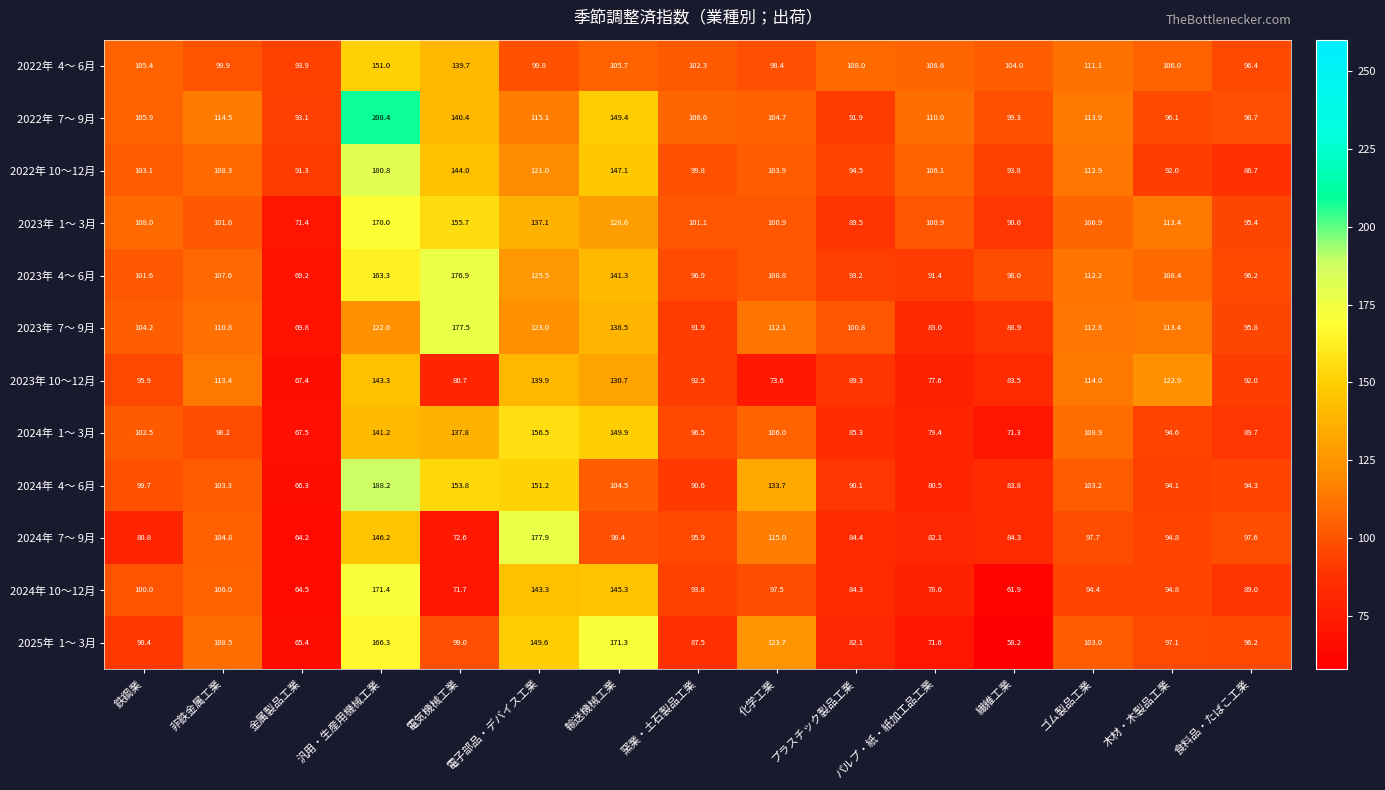

Which label corresponds to the smallest value in the chart?

繊維工業